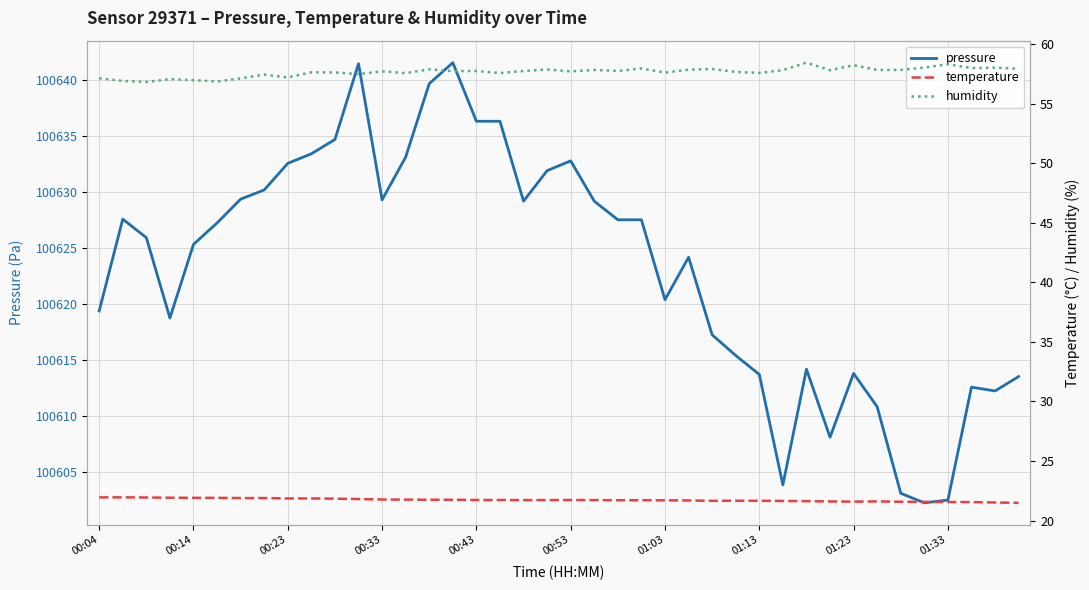

True or false: pressure and temperature intersect in this chart.

False